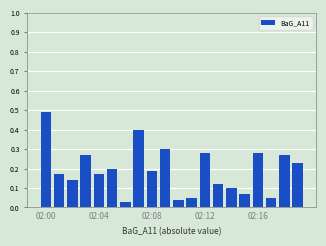

What is the sum of all values?

3.9